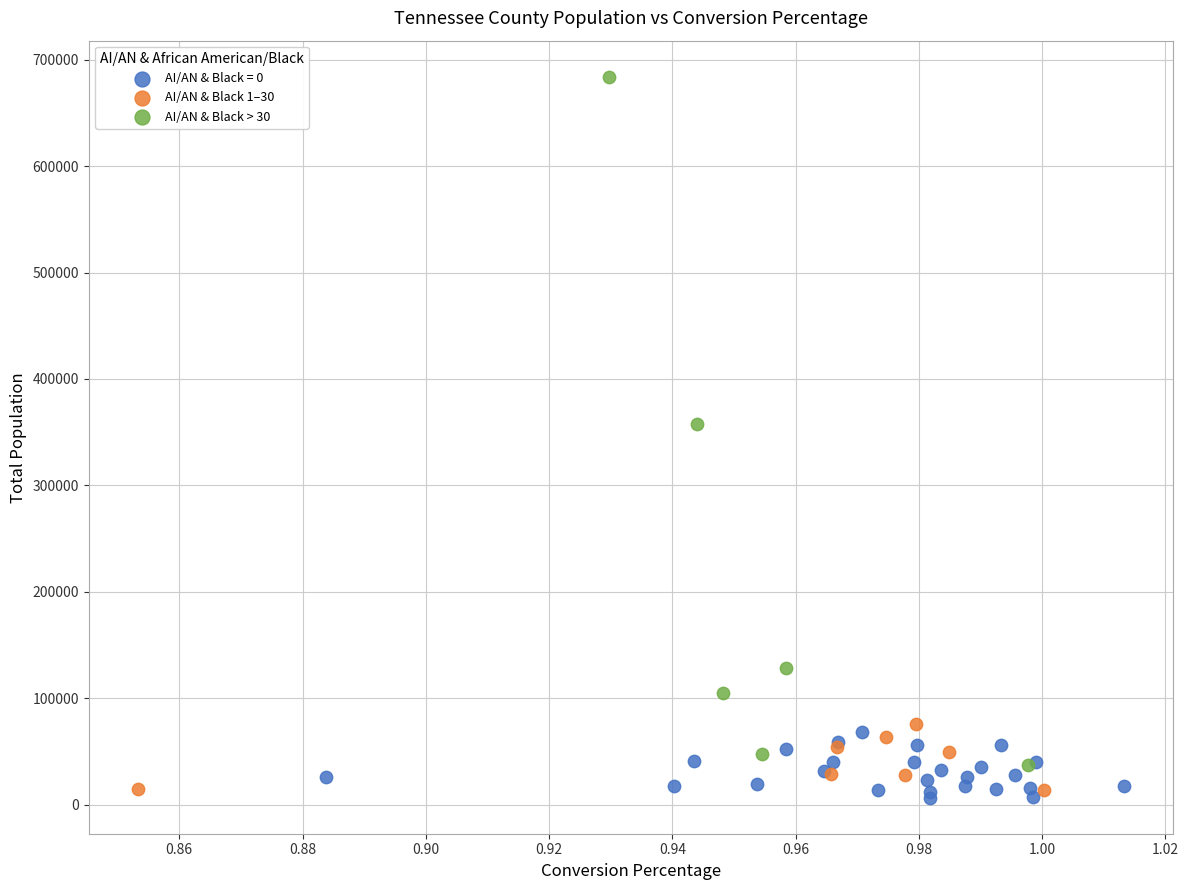

Which series contains the highest Y value?

AI/AN & Black > 30